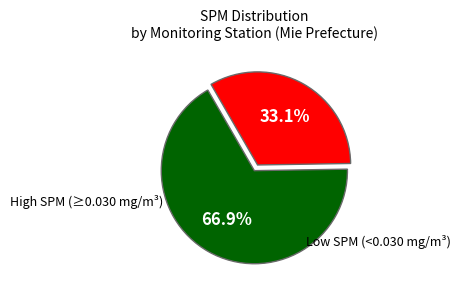

Is there a majority slice in this chart?

Yes